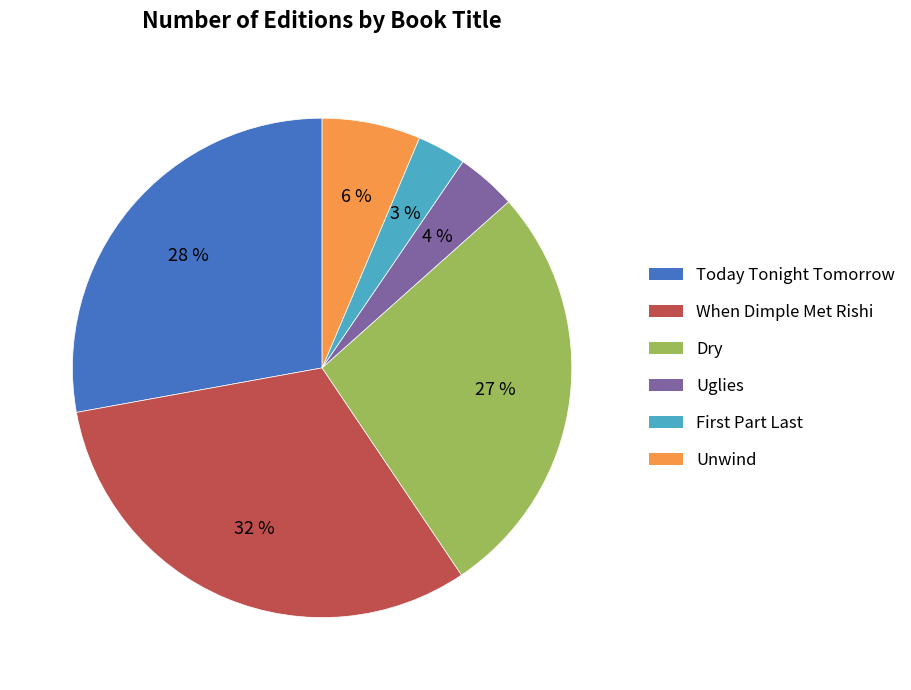

To the nearest percent, what is the average slice percentage?

17%